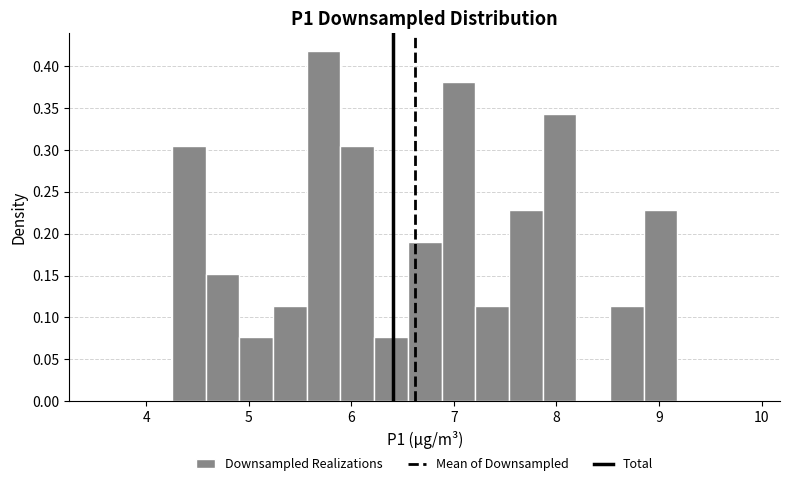

Around what value on the x-axis is the tallest bar? Give the approximate position of its centre, as read against the axis.

5.7